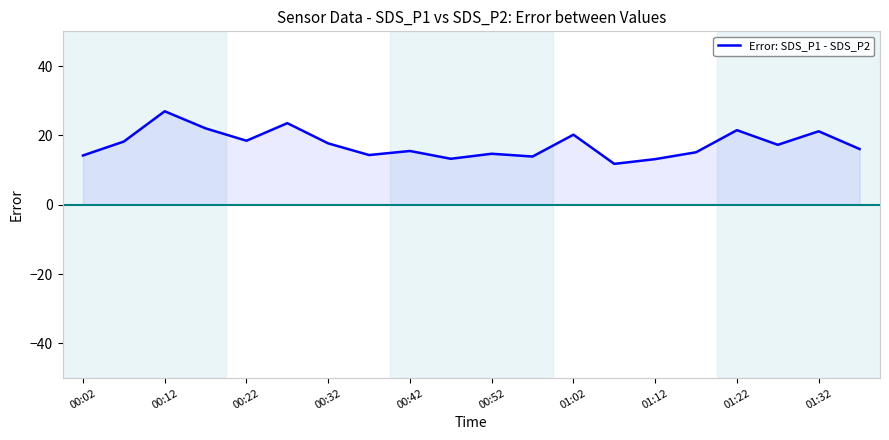

What is the difference between the second highest and minimum values?

11.7